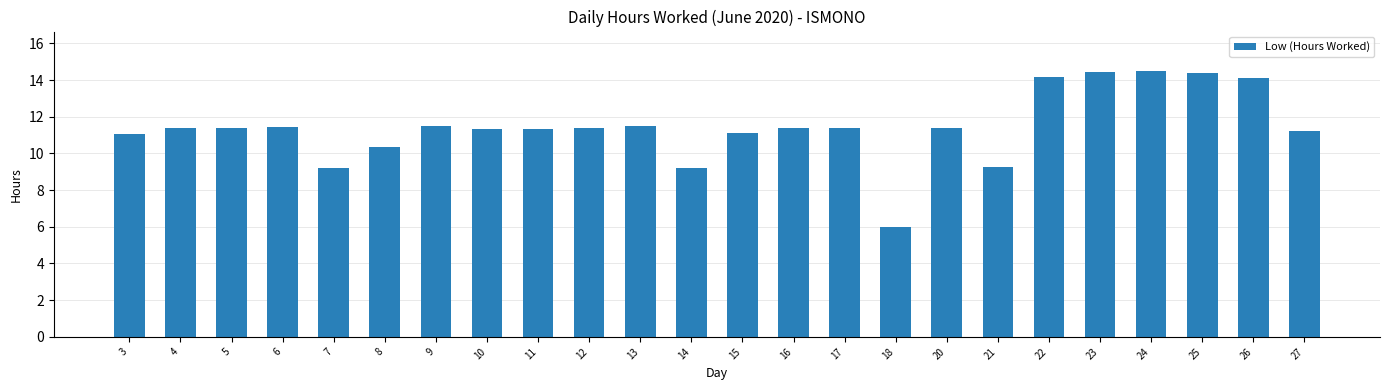

What is the value of the 3rd bar from the left?

11.4